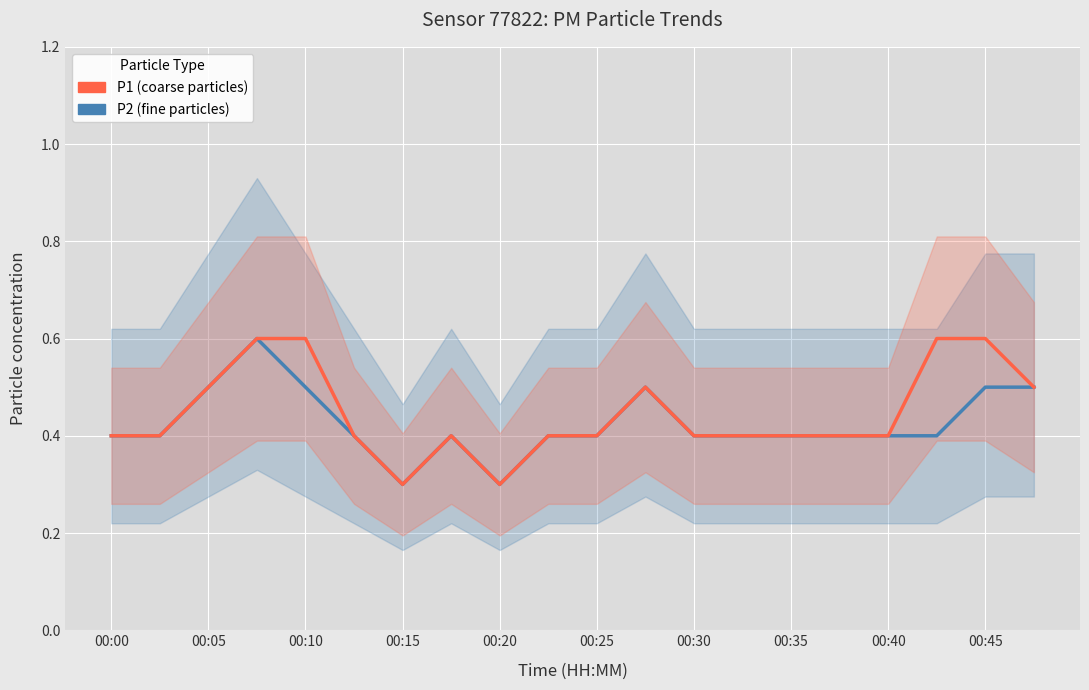

List the series in order of their overall mean, lowest first.

P2 (fine particles), P1 (coarse particles)